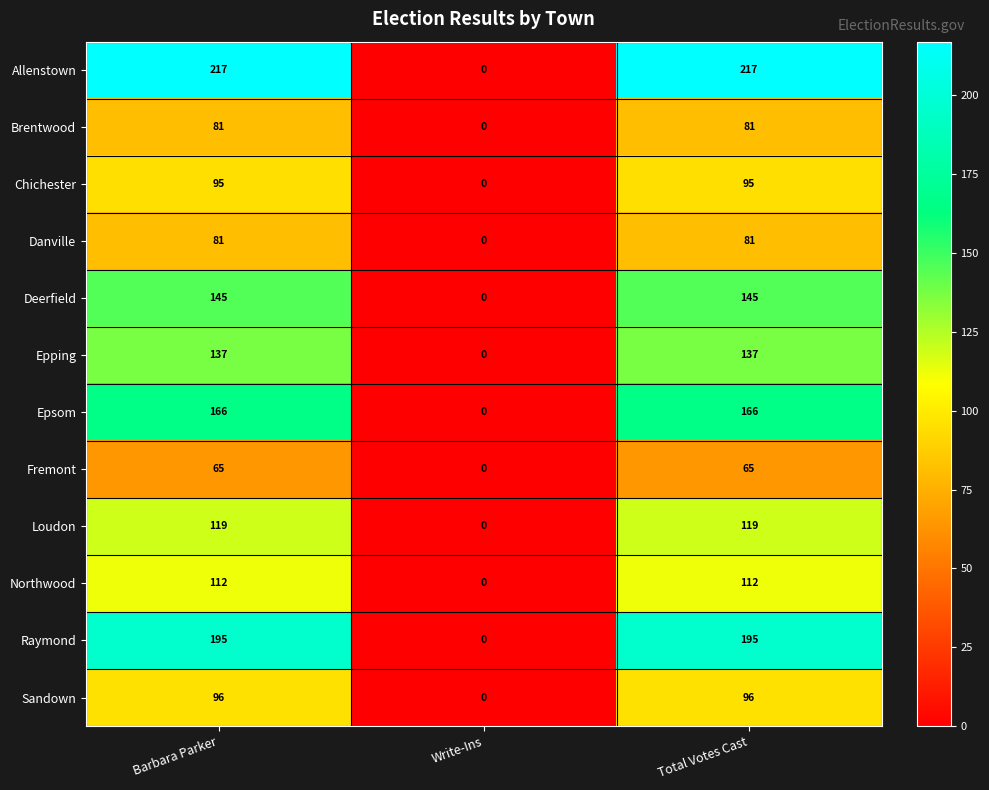

What is the difference between the Raymond values at Barbara Parker and Write-Ins?

195